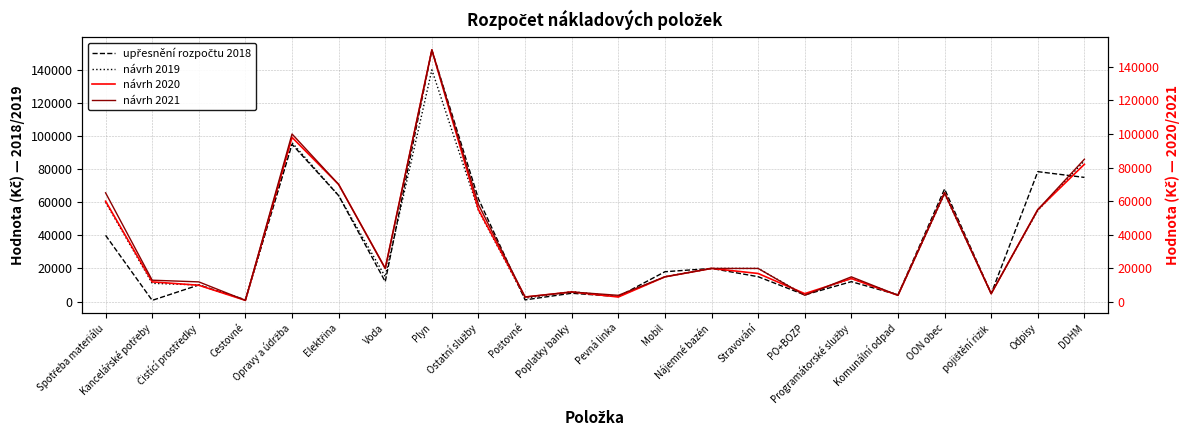

At which category does upřesnění rozpočtu 2018 reach its first local valley?

Kancelářské potřeby